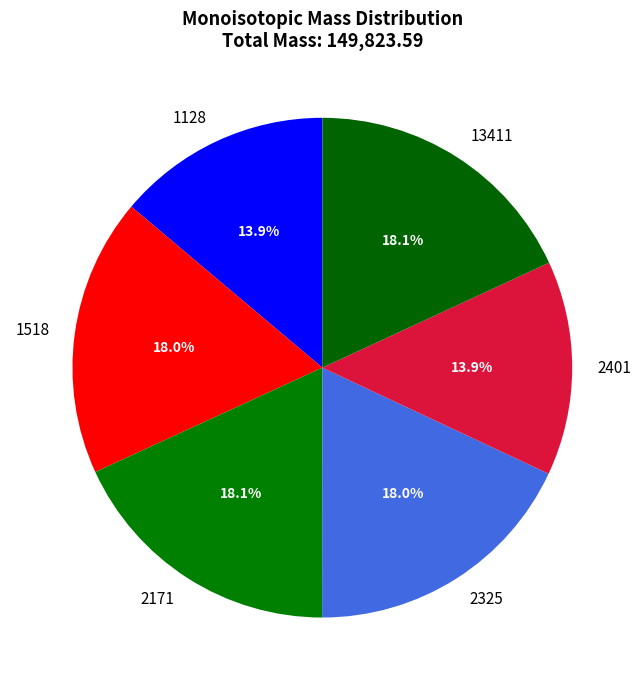

Approximately how many times larger is the value at 2171 compared to 2401?

1.3